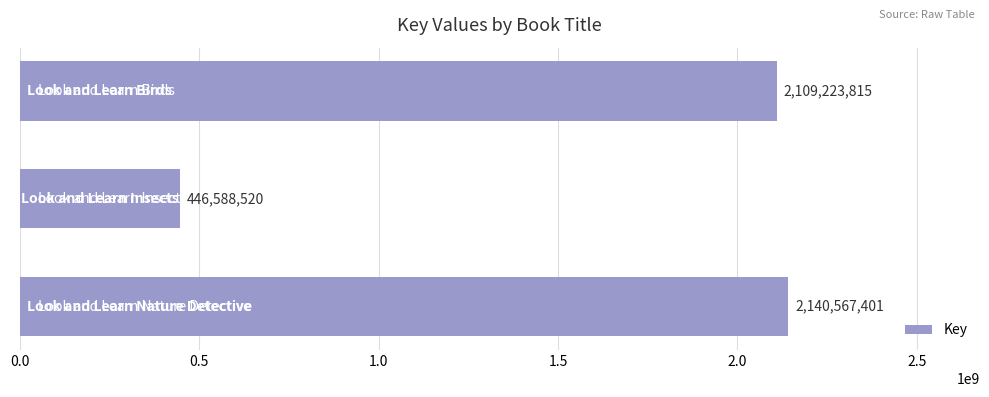

What is the average value?

1565459912